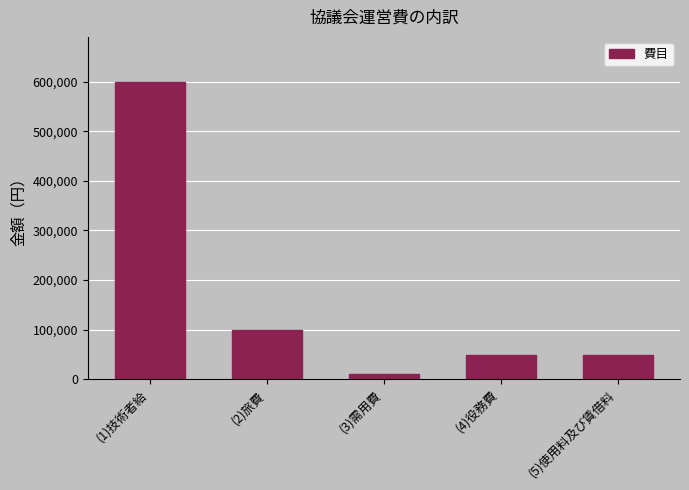

Reading left to right, extract all data points from this chart.

(1)技術者給=600000	(2)旅費=100000	(3)需用費=10000	(4)役務費=50000	(5)使用料及び賃借料=50000